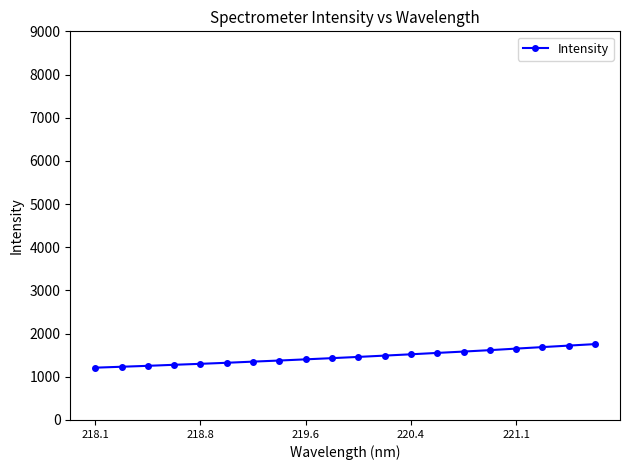

What is the value of the 16th point from the left?

1616.8